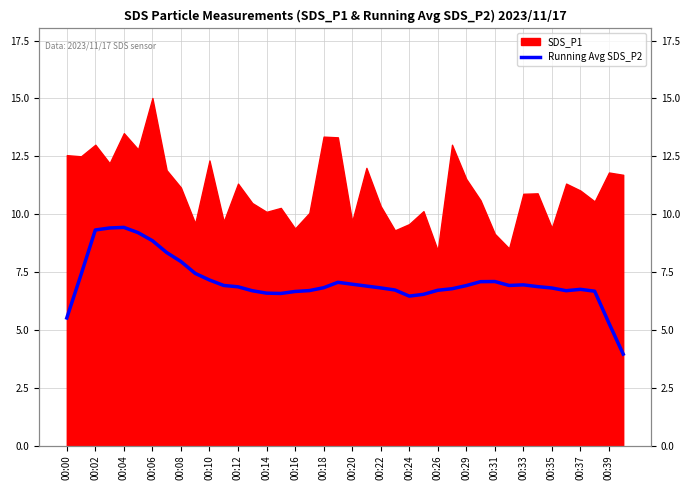

What is the ratio of the value at 20 to the value at 00:22?

1.0